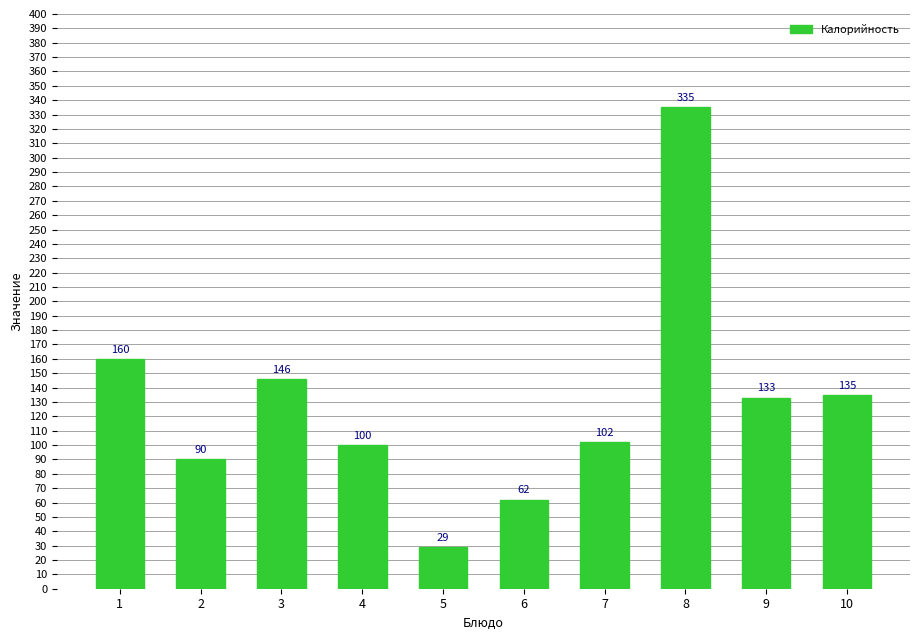

How many bars are there in total?

10